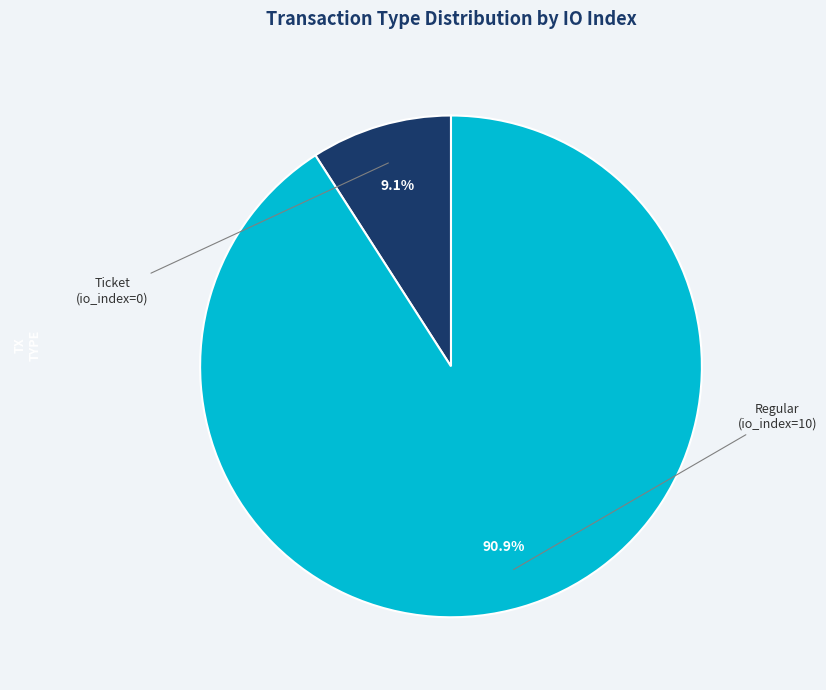

To the nearest percent, what is the difference between the largest and smallest slice percentages?

82%